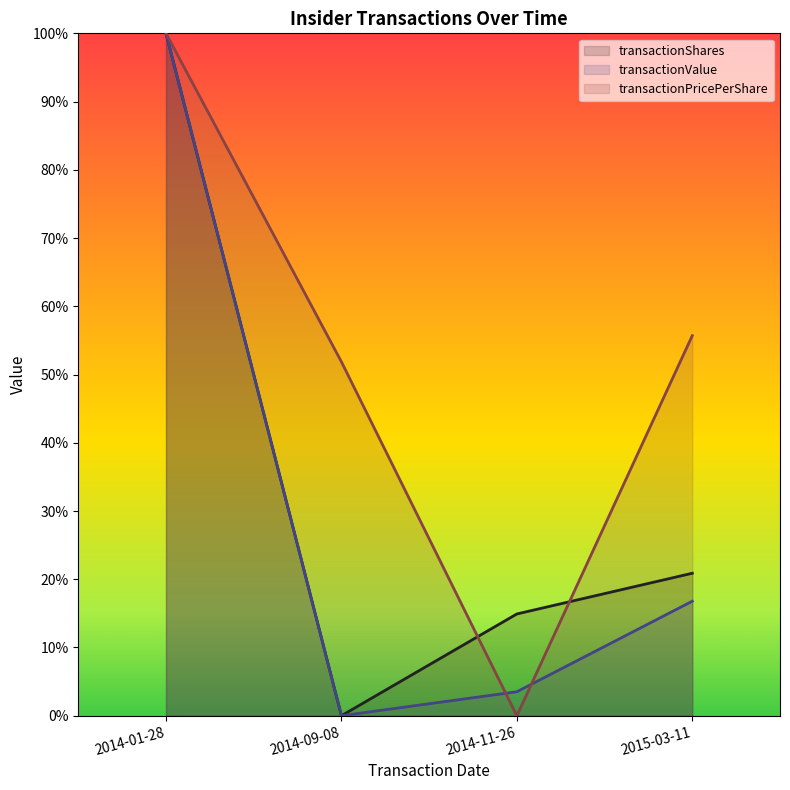

Where is the first local minimum for transactionShares?

2014-09-08